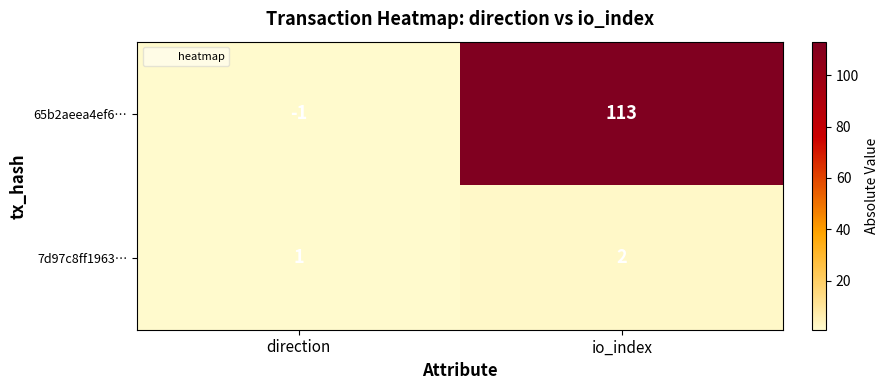

What is the greatest value displayed?

113